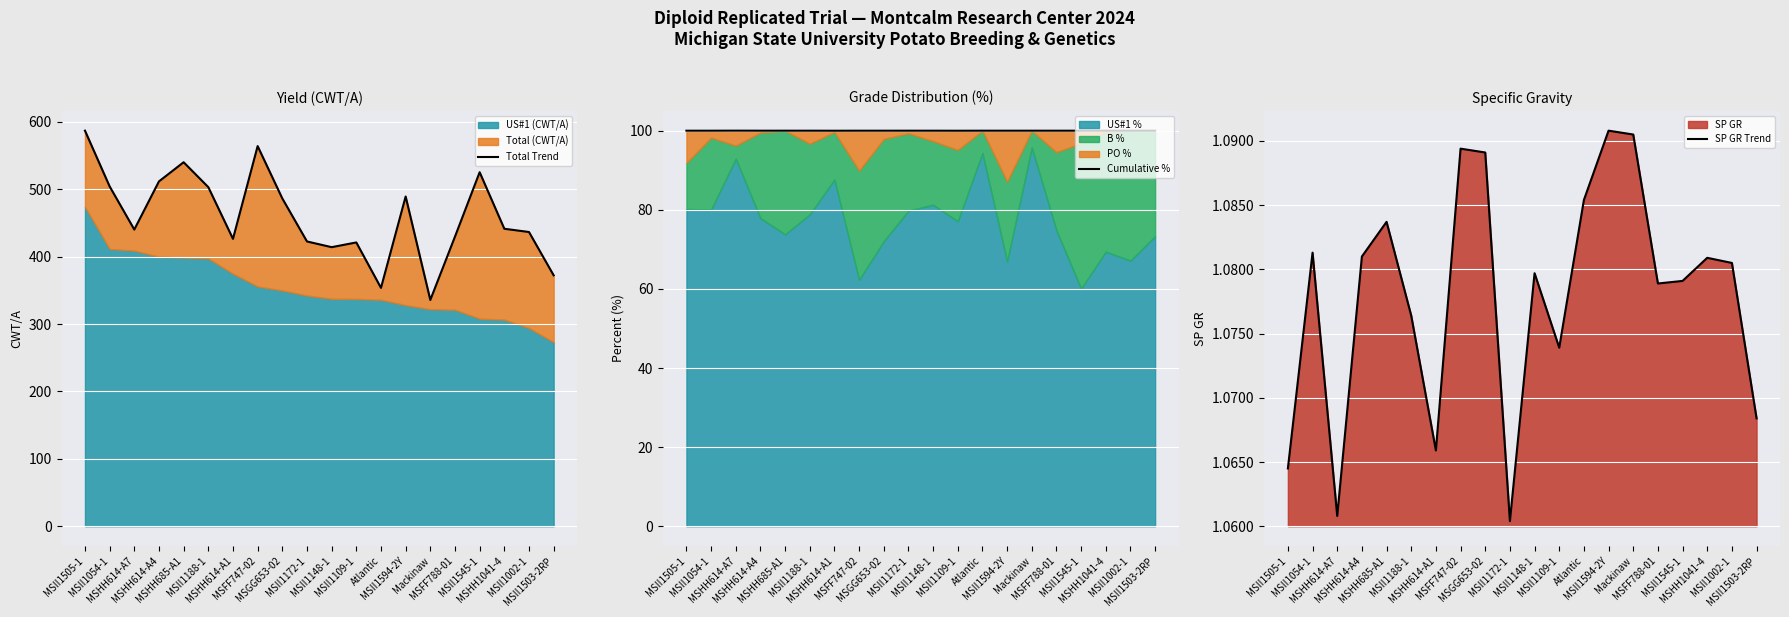

True or false: SP GR Trend and Total Trend cross at least once.

False